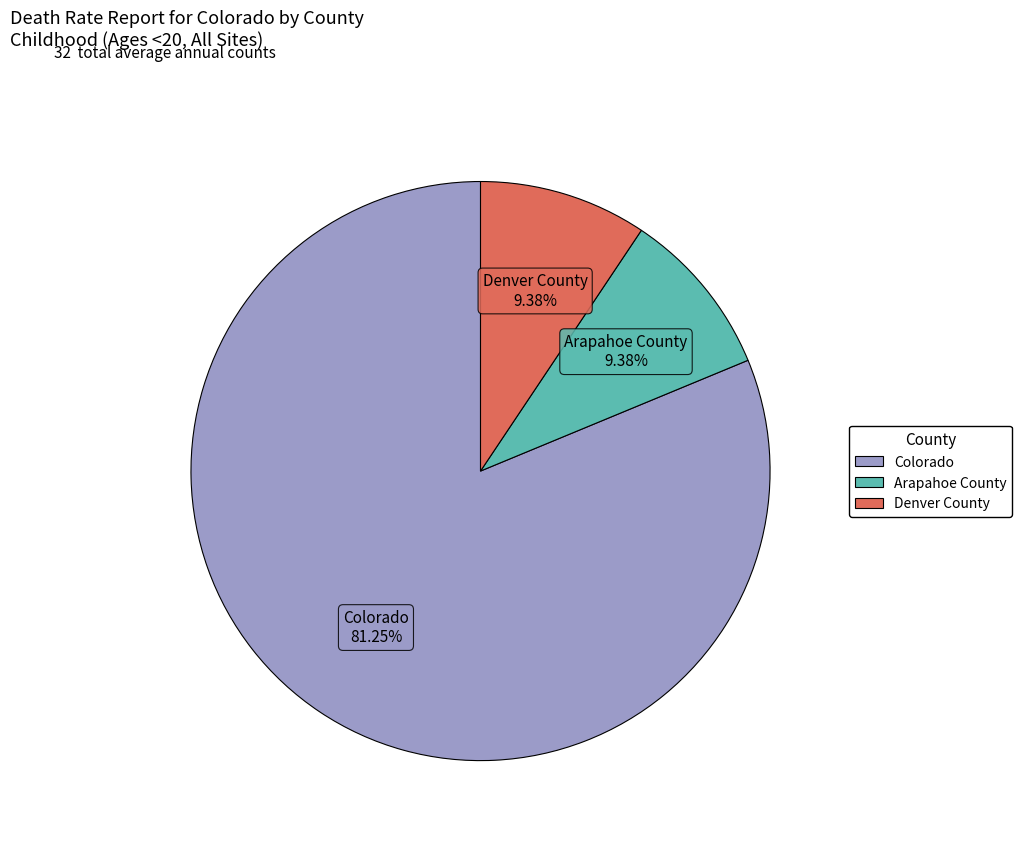

Is there any slice that represents more than half of the pie?

Yes